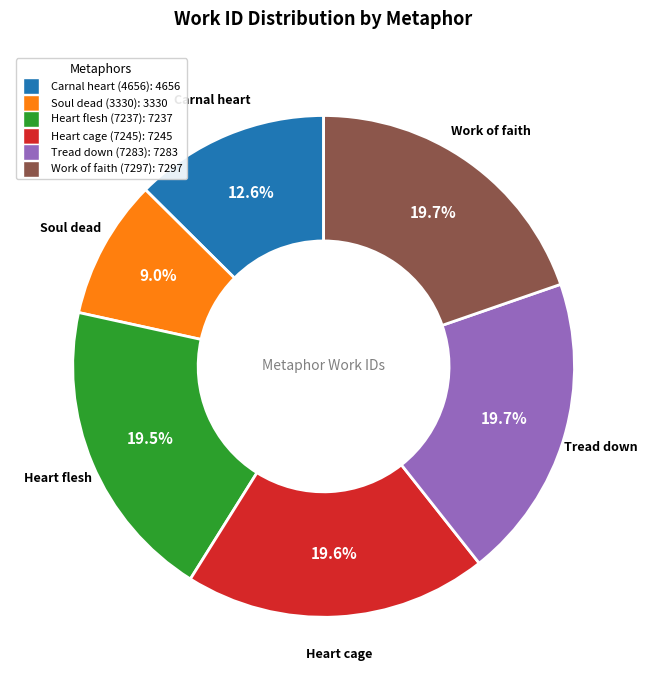

Does any single category account for the majority?

No